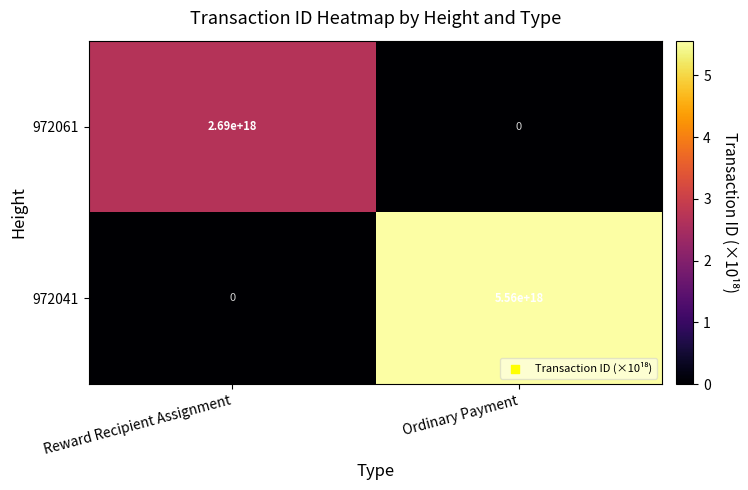

At which label does 972041 reach its minimum?

Reward Recipient Assignment